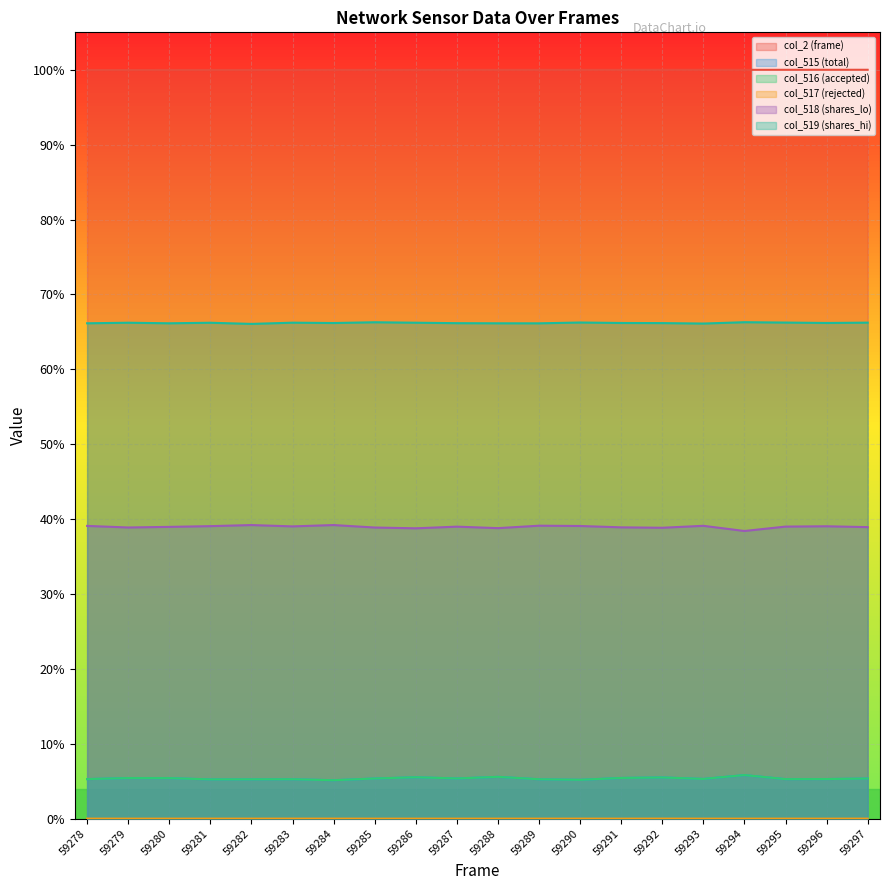

What is the value of the col_2 (frame) point at the 15th from the left?

1.0